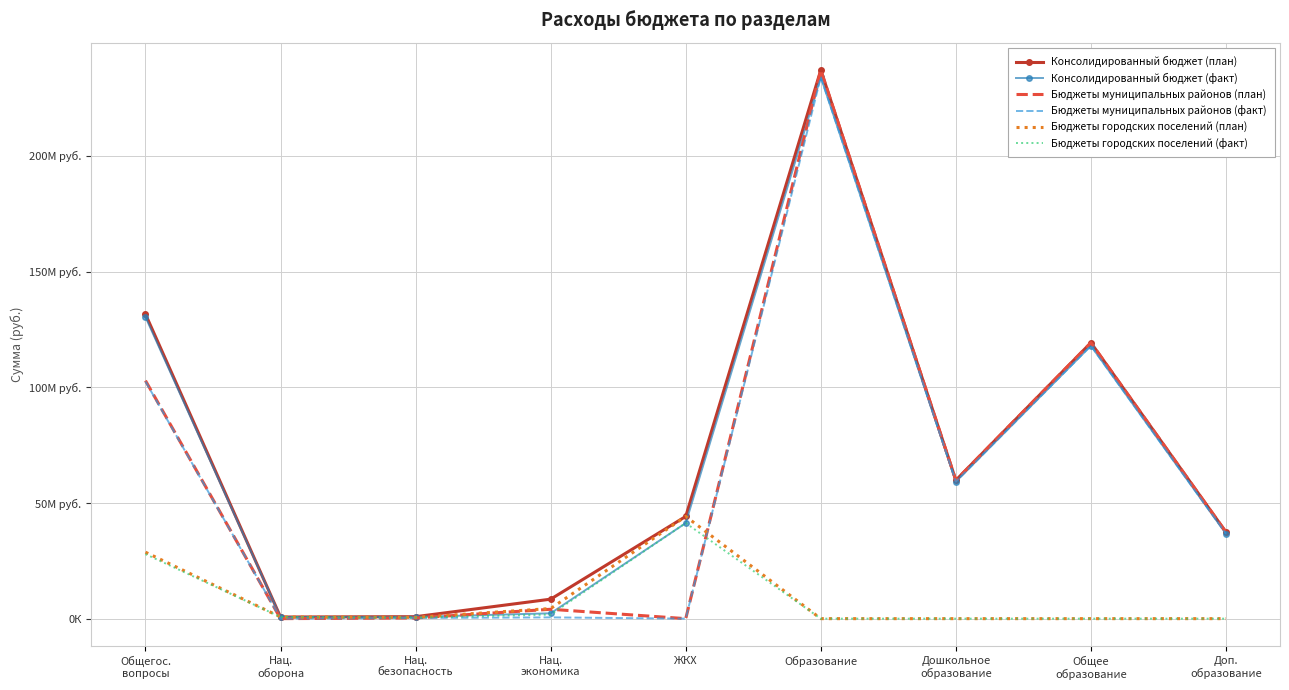

In Бюджеты городских поселений (план), how many points are lower than both neighbors (excluding endpoints)?

1